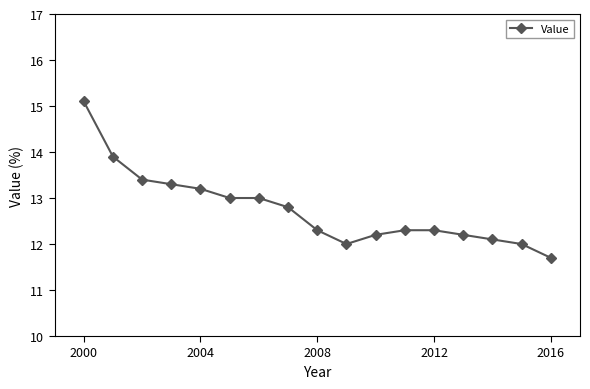

Reading right to left, transcribe all the data shown in this chart.

11.7	12.0	12.1	12.2	12.3	12.3	12.2	12.0	12.3	12.8	13.0	13.0	13.2	13.3	13.4	13.9	15.1